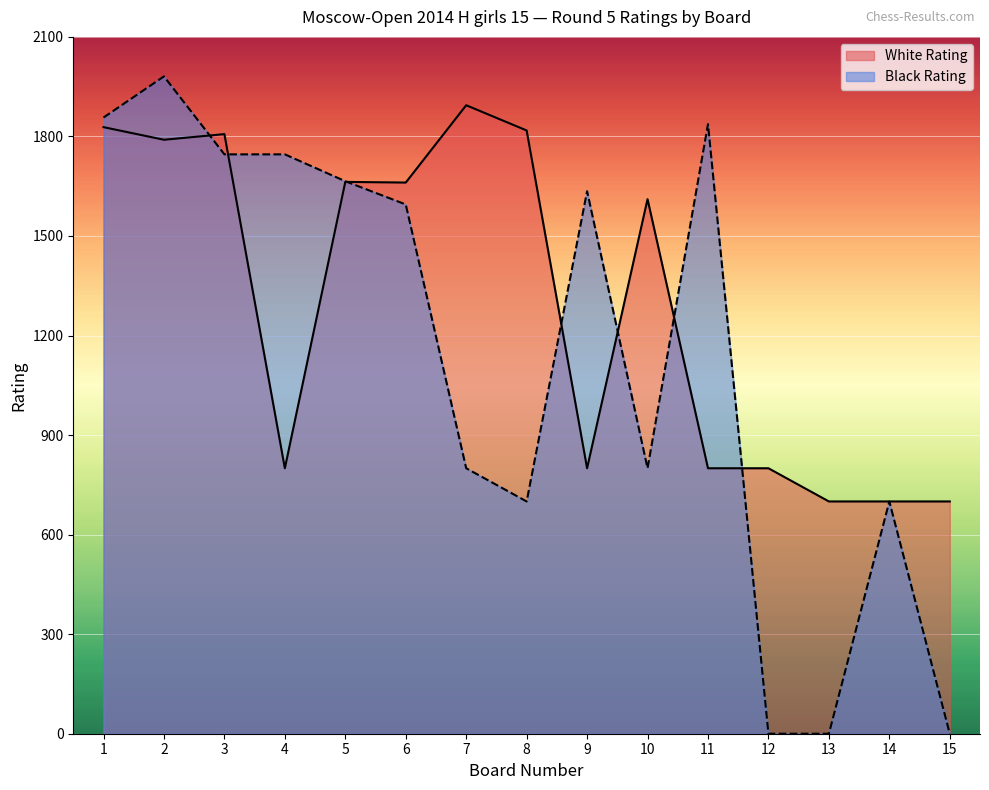

How many values in the Black Rating series are below 1595?

7